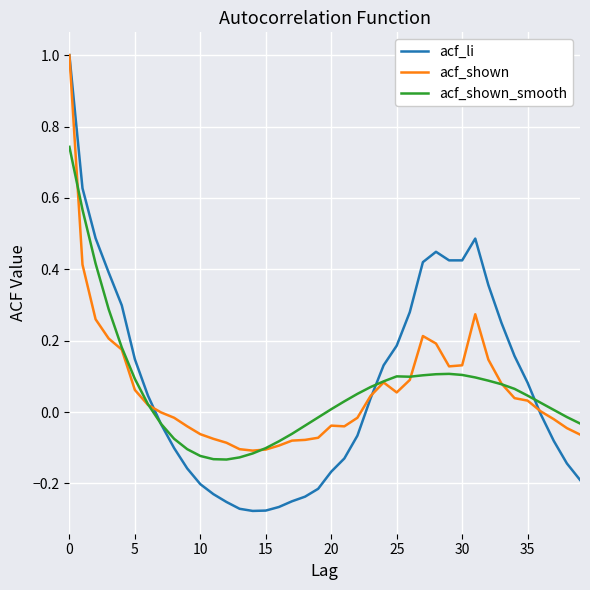

Which series has the largest range (max minus min)?

acf_li